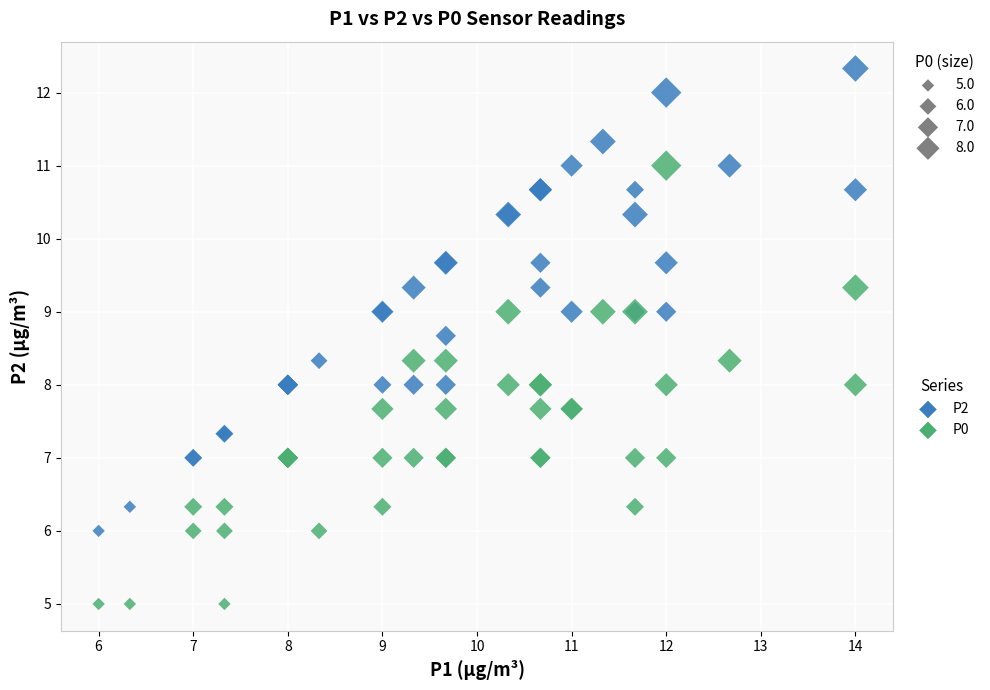

Which series contains the highest Y value?

P2